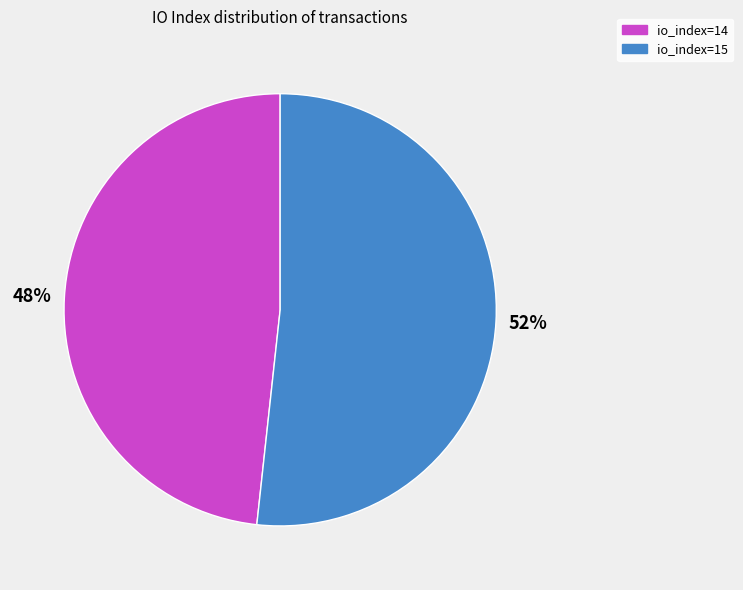

Count the number of slices in the pie.

2